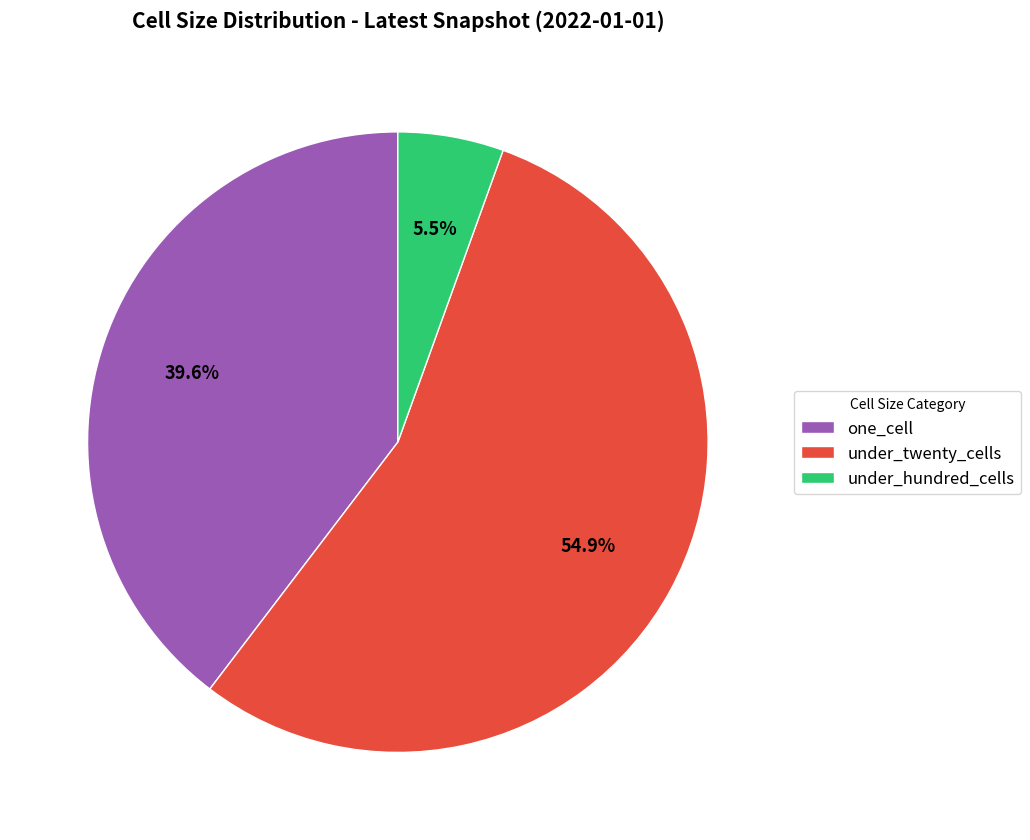

Between under_twenty_cells and one_cell, which is larger?

under_twenty_cells